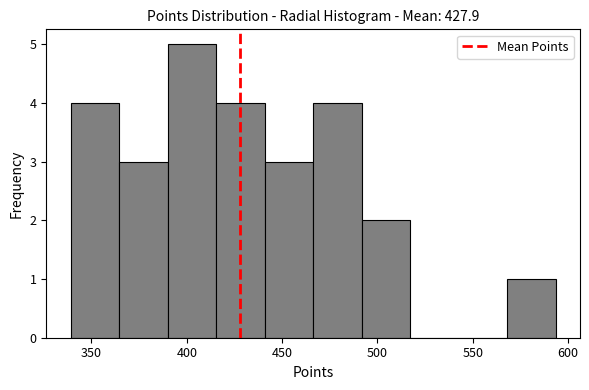

How tall is the bar that spans 340 to 365 on the x-axis? Neither the bar edges nor the heights are printed on the chart, so give them approximately, as read against the axes.

4